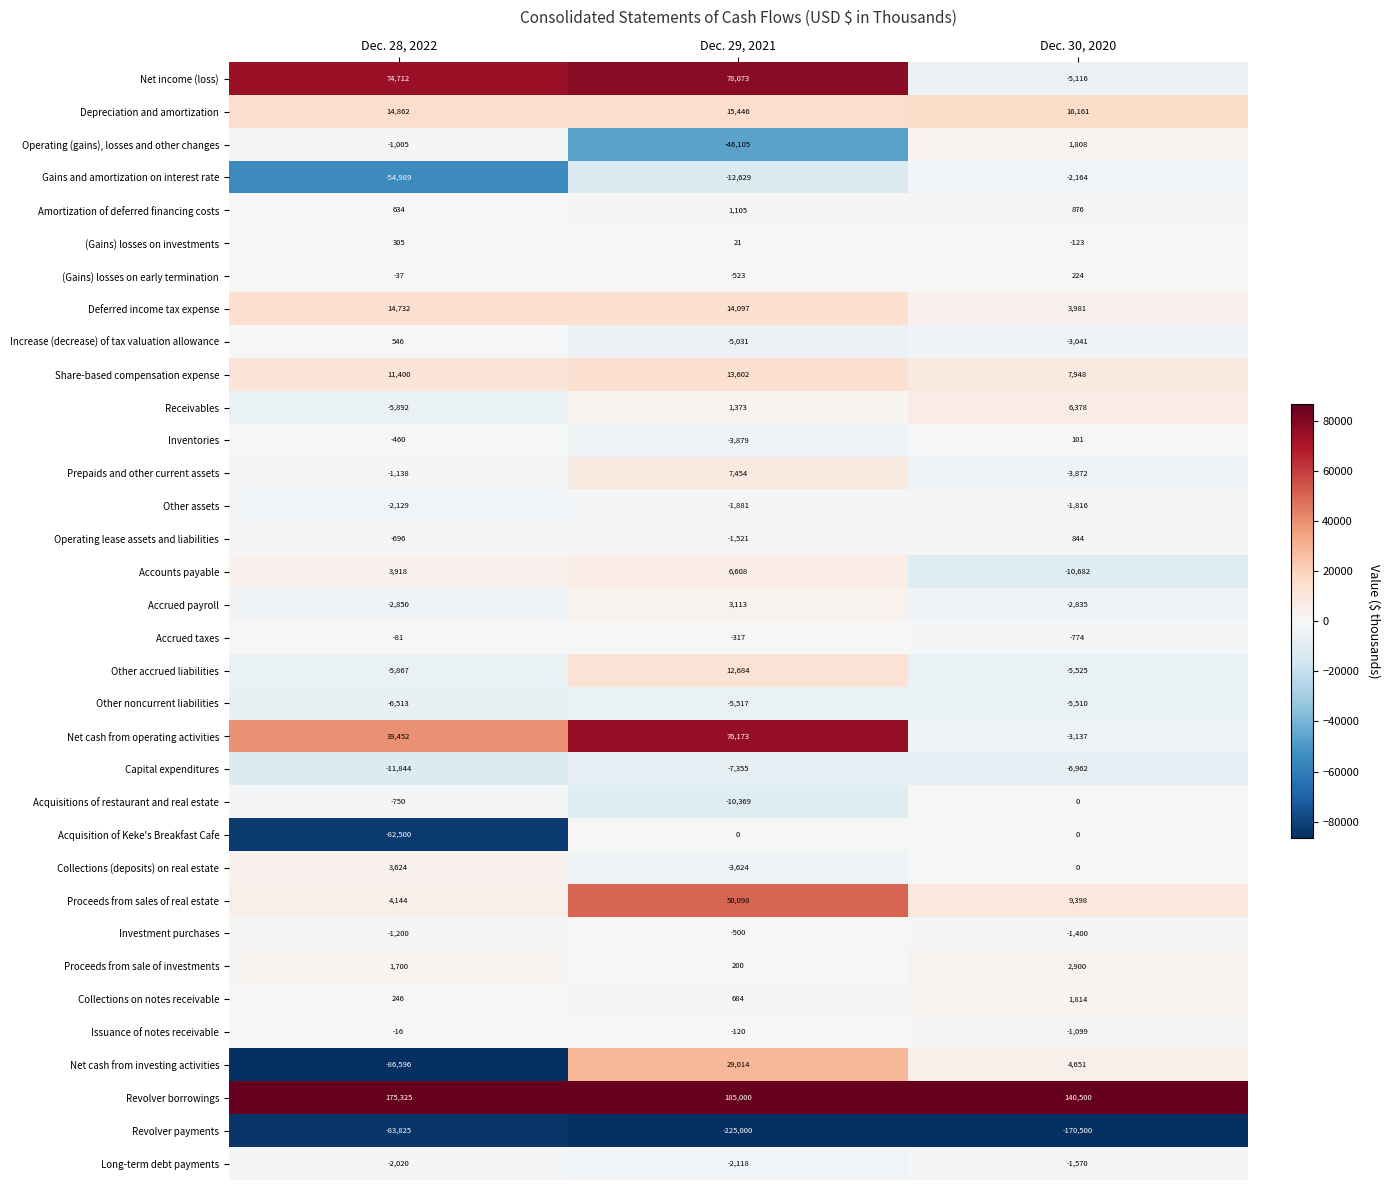

Which series changed the most between Dec. 29, 2021 and Dec. 30, 2020?

Net income (loss)